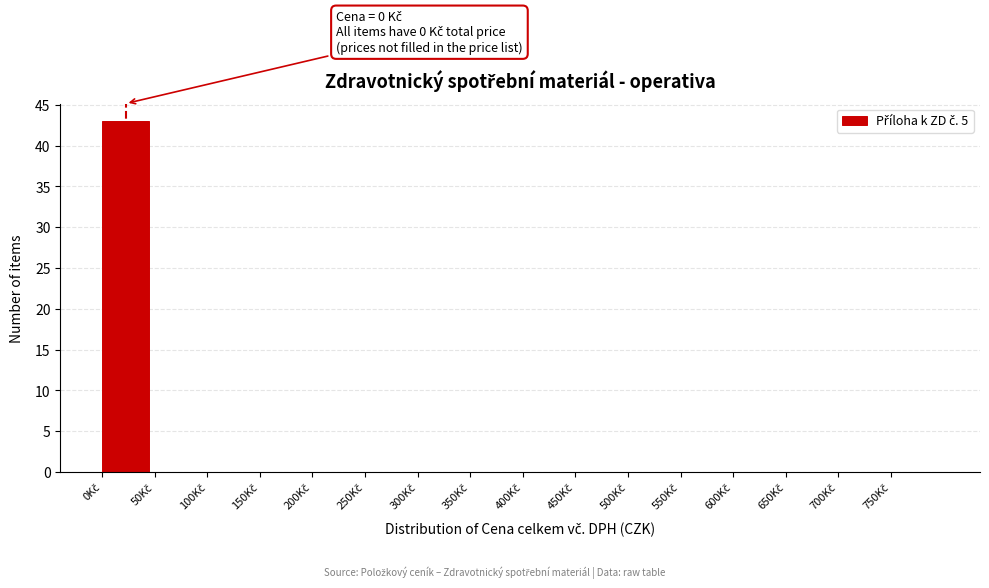

Over which range of the x-axis is the bar tallest?

0 to 50